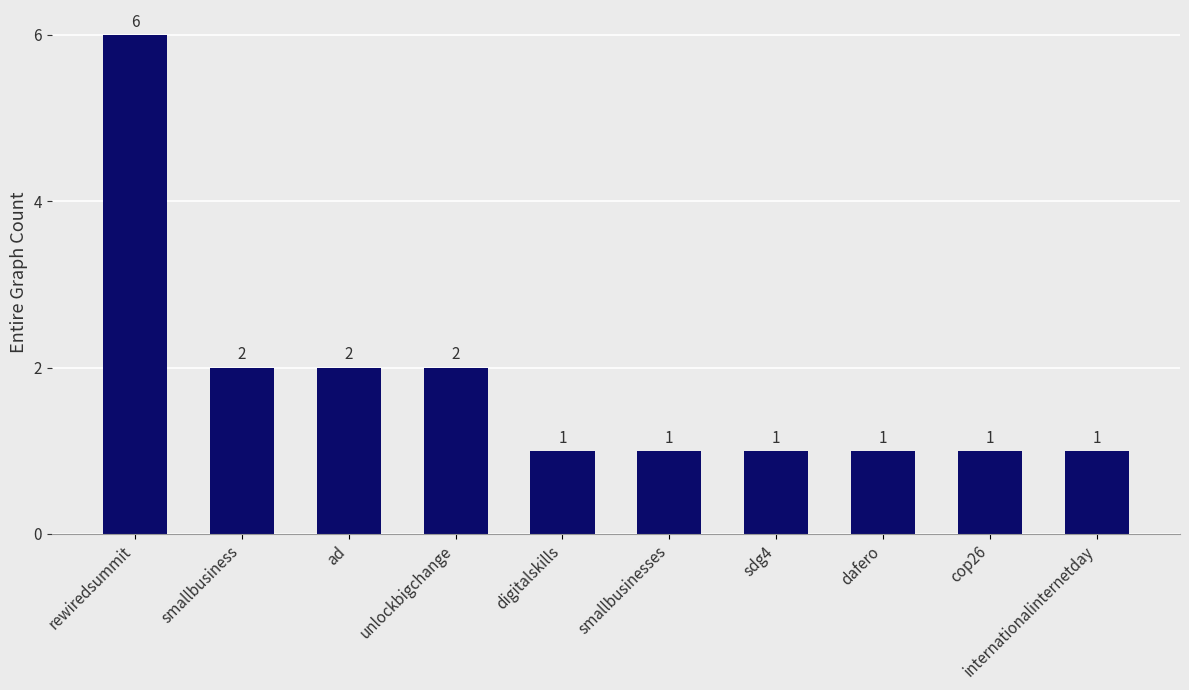

The chart shows a value of 1 at dafero. True or false?

True